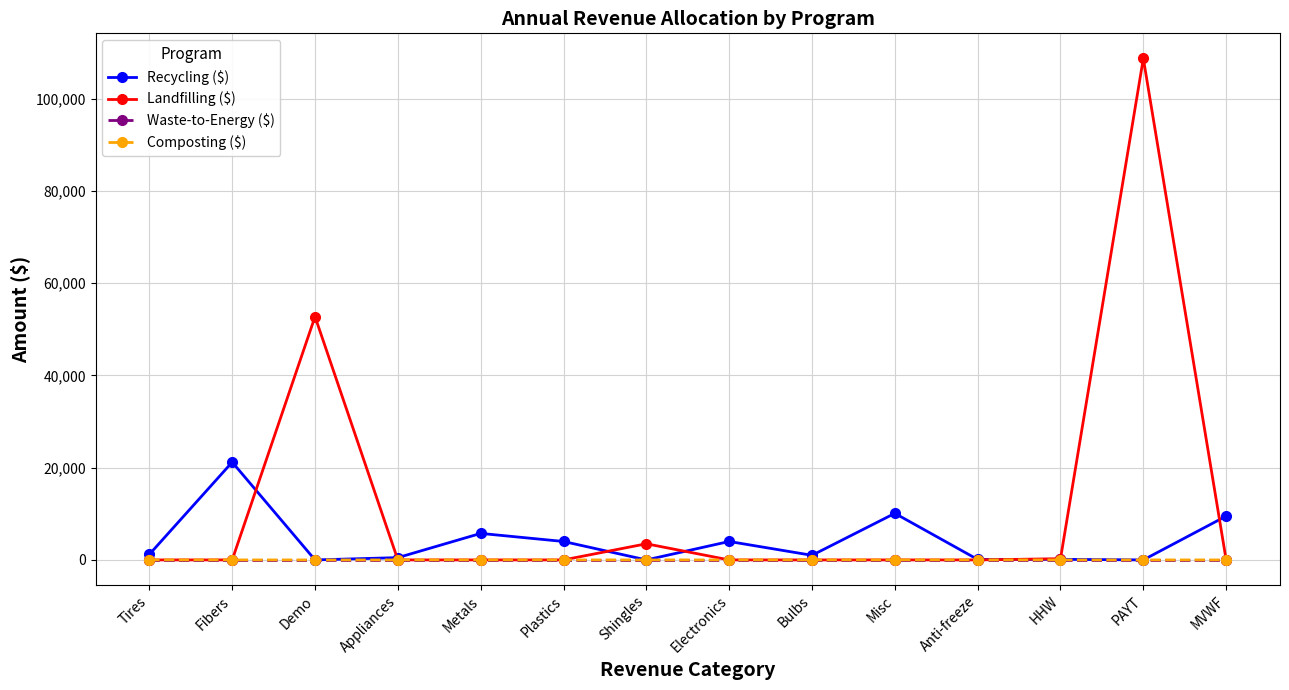

What is the greatest value displayed?

108741.0